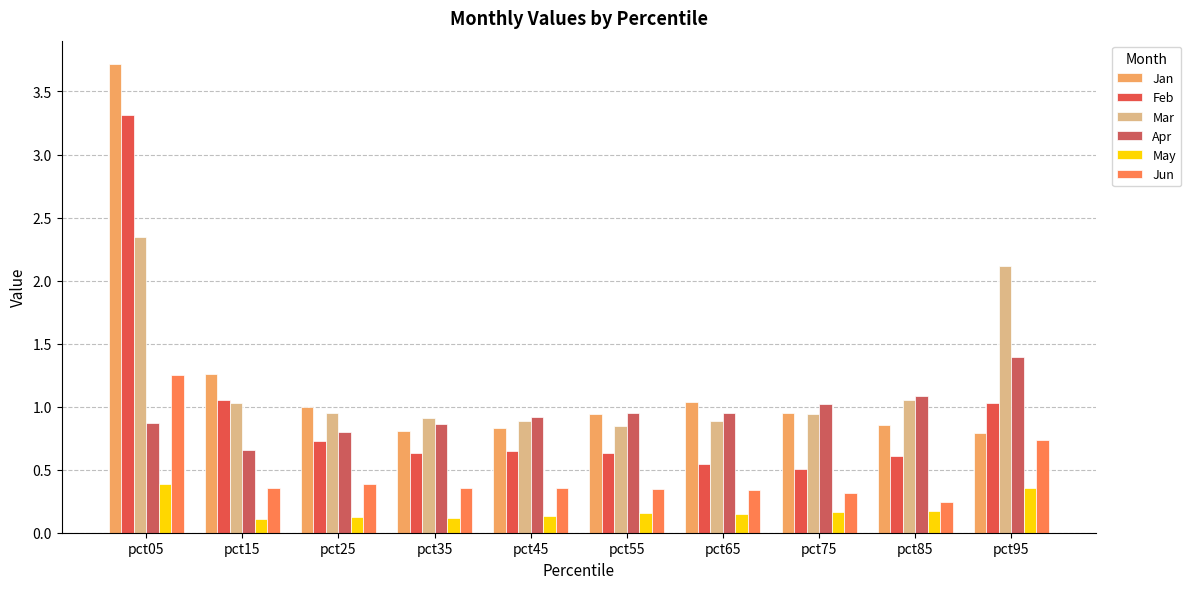

Count the number of data series in this chart.

6